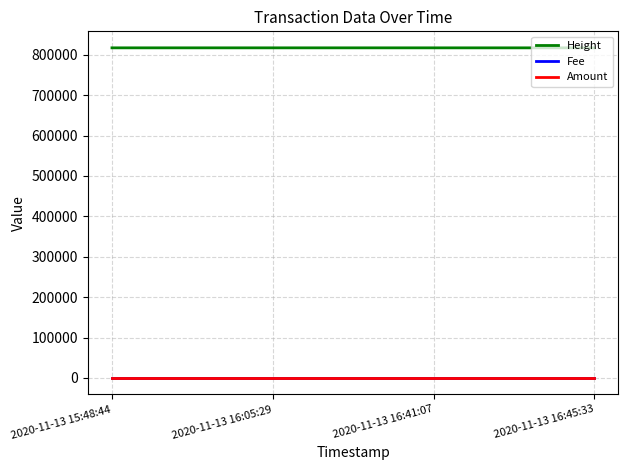

What is the greatest value displayed?

817274.0